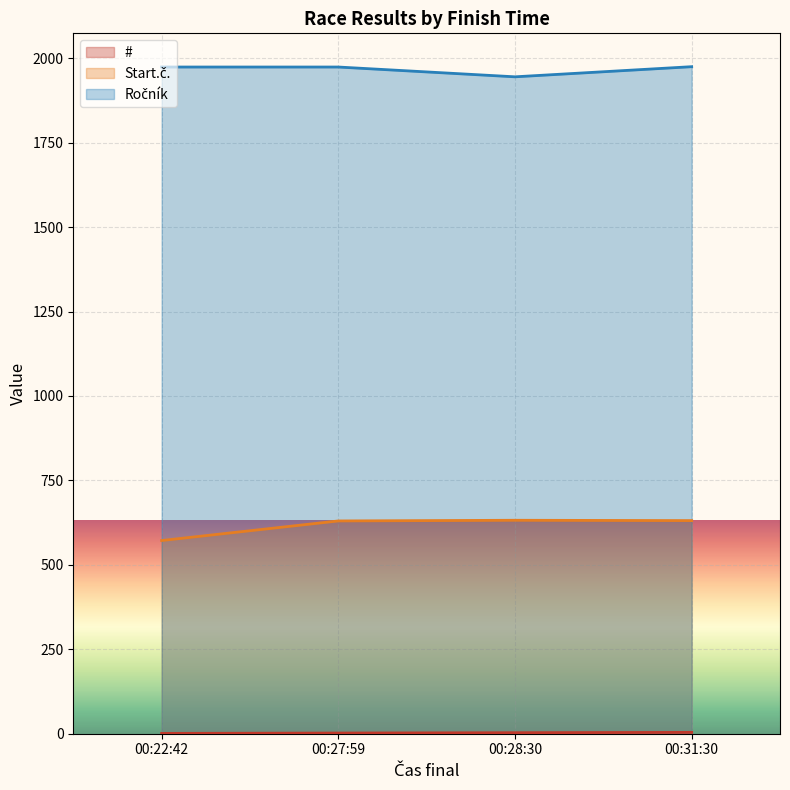

Which series has the largest total across all categories?

Ročník